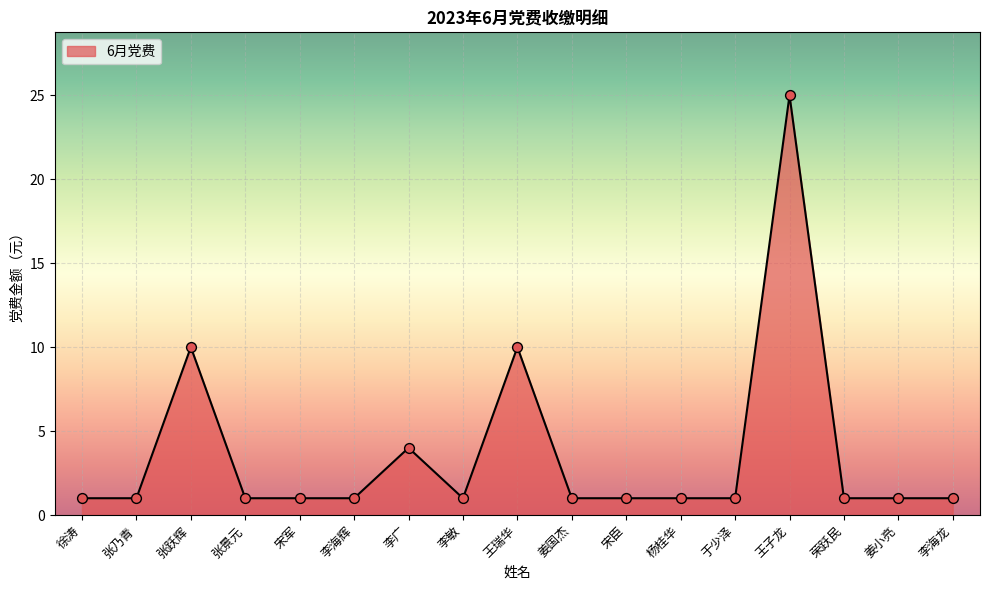

What is the ratio of the value at 李海龙 to the value at 姜小亮?

1.0